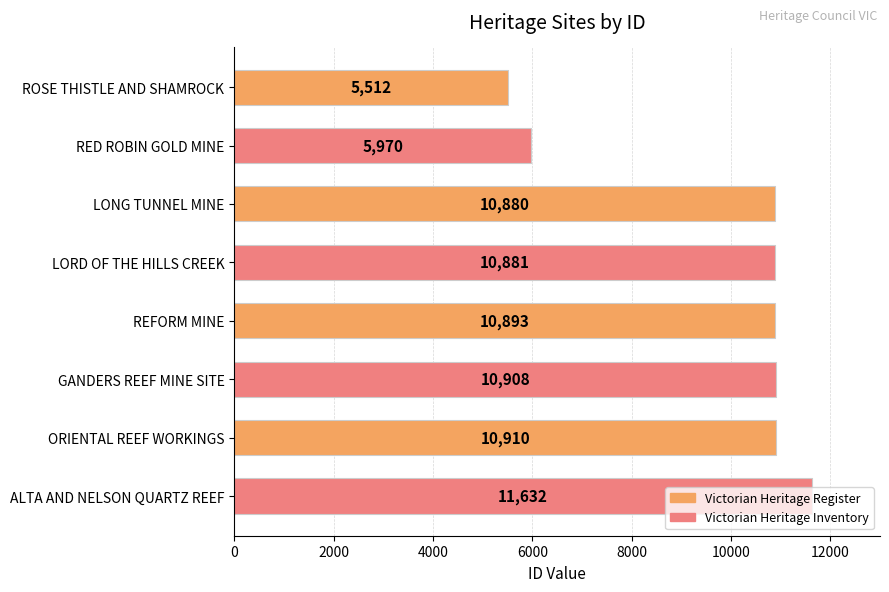

Count the number of categories in the chart.

8